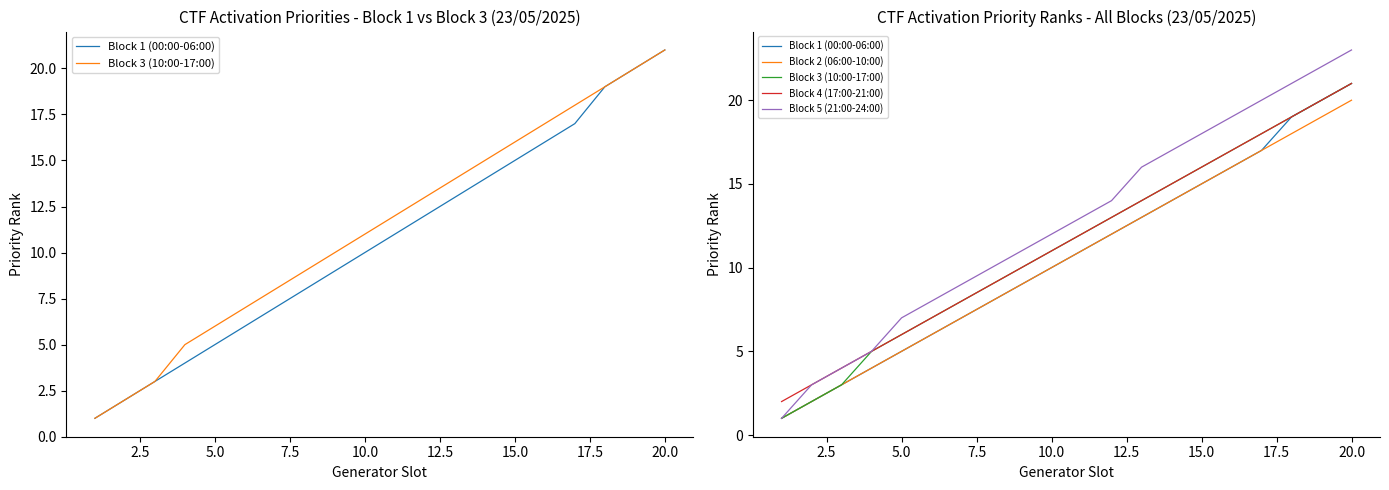

True or false: Block 5 (21:00-24:00) and Block 3 (10:00-17:00) cross at least once.

False